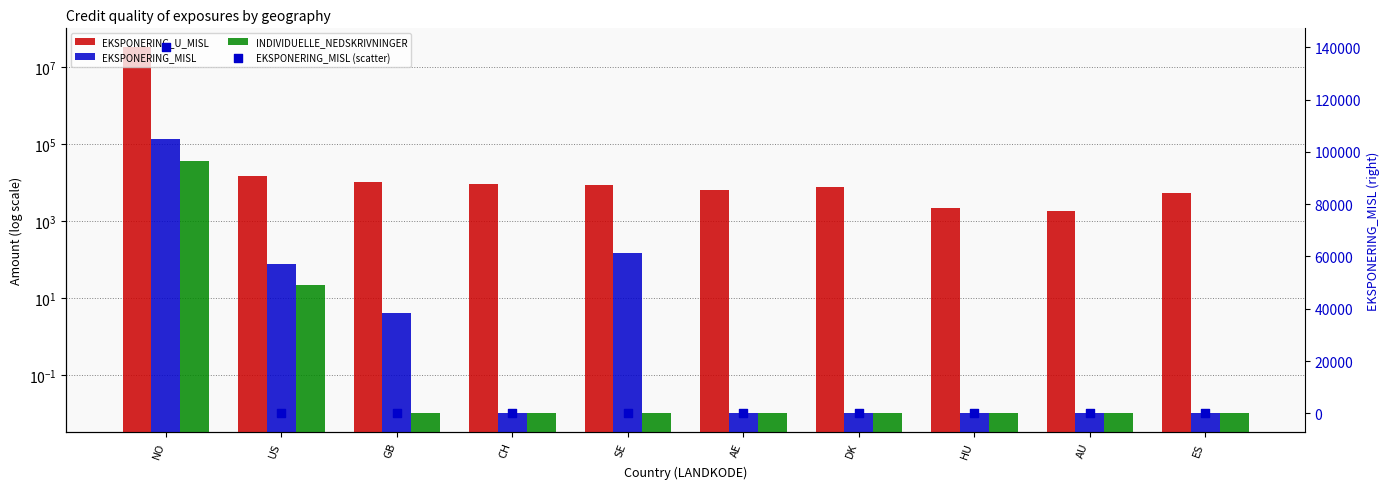

Which series has the widest spread of Y values?

EKSPONERING_U_MISL